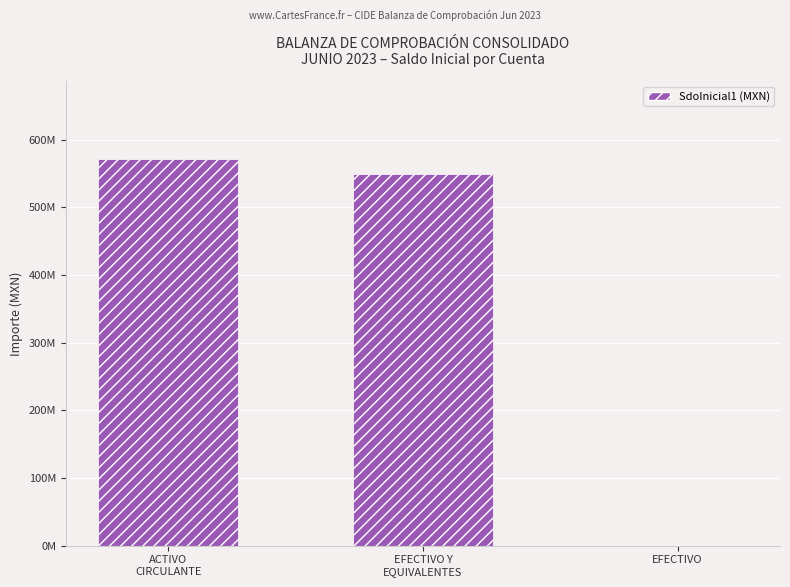

How many bars are there in total?

3